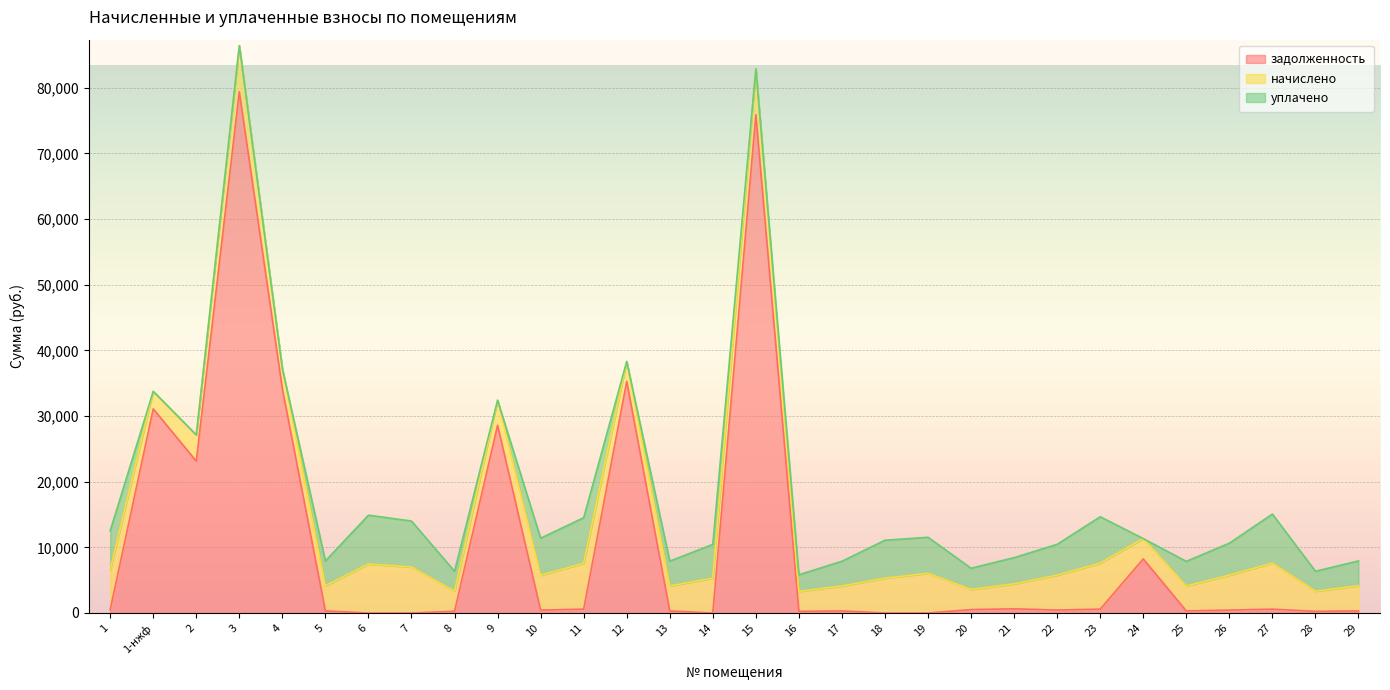

The начислено series shows 3804.2 at 13. True or false?

True